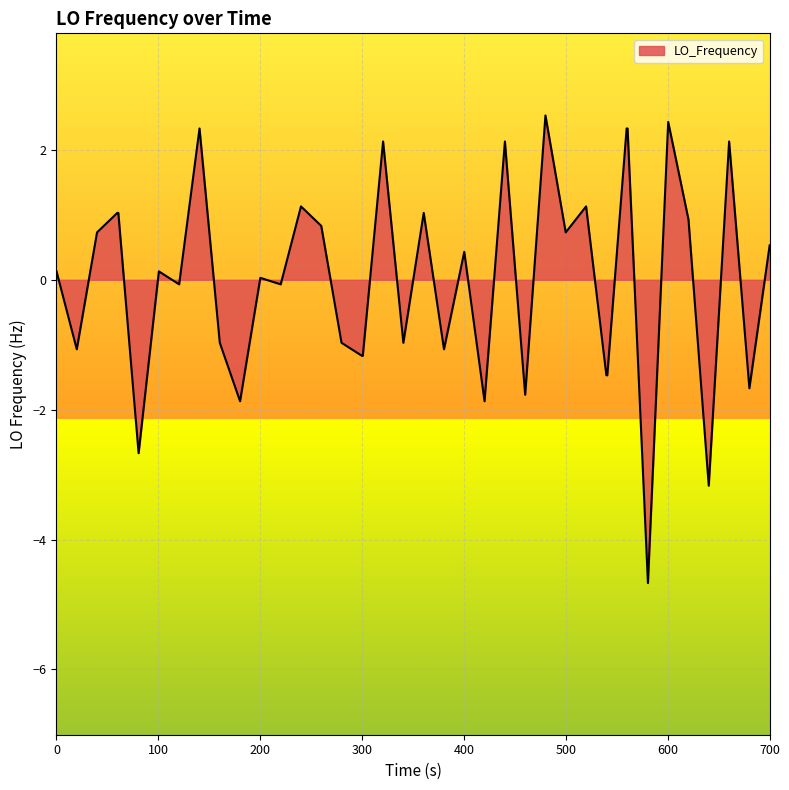

What is the difference between the maximum and minimum values?

7.2